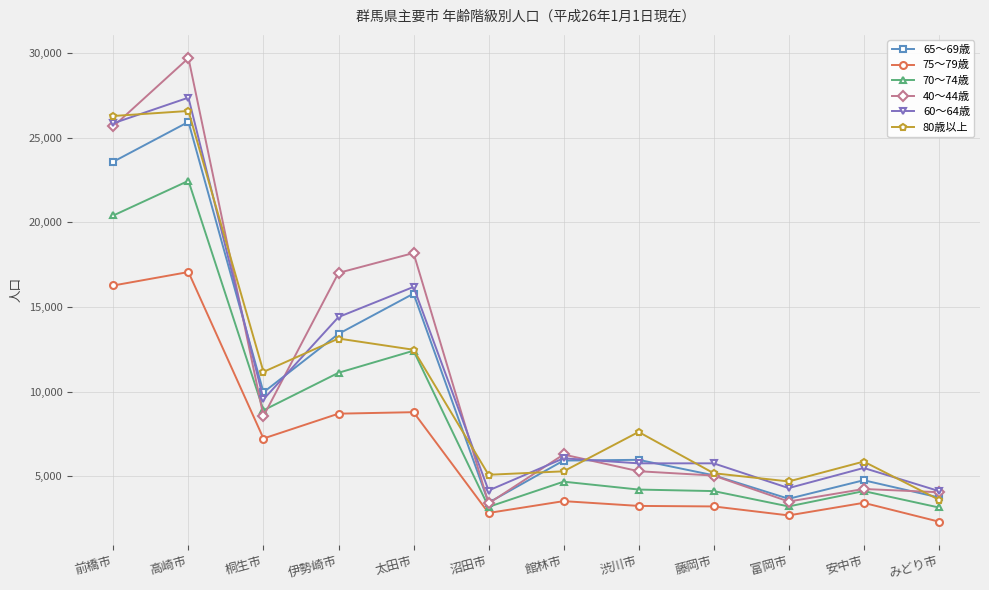

At which category is the sum across all series the highest?

高崎市